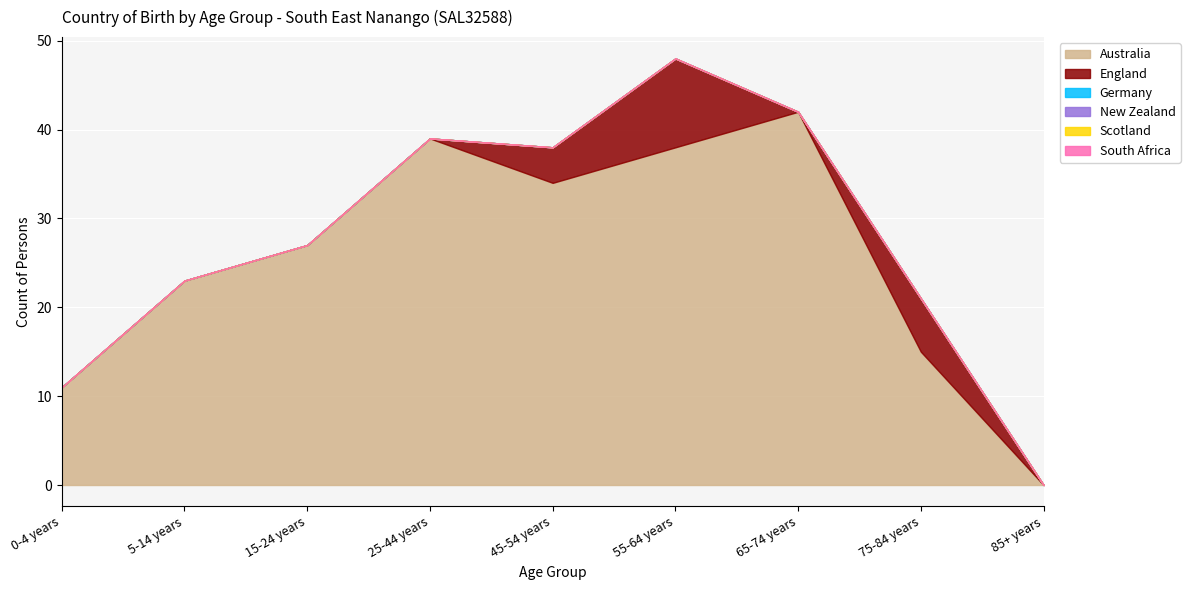

At how many categories does at least one series exceed 23?

5